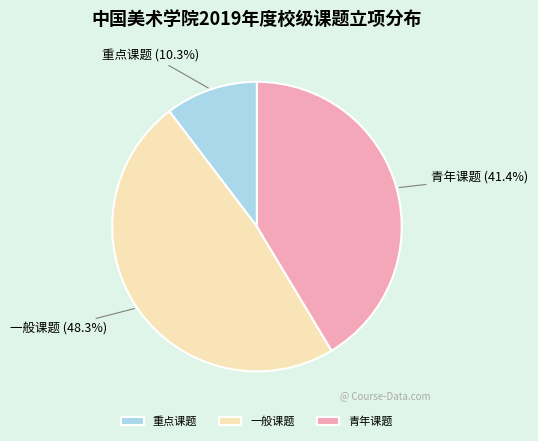

How many segments does this pie chart have?

3